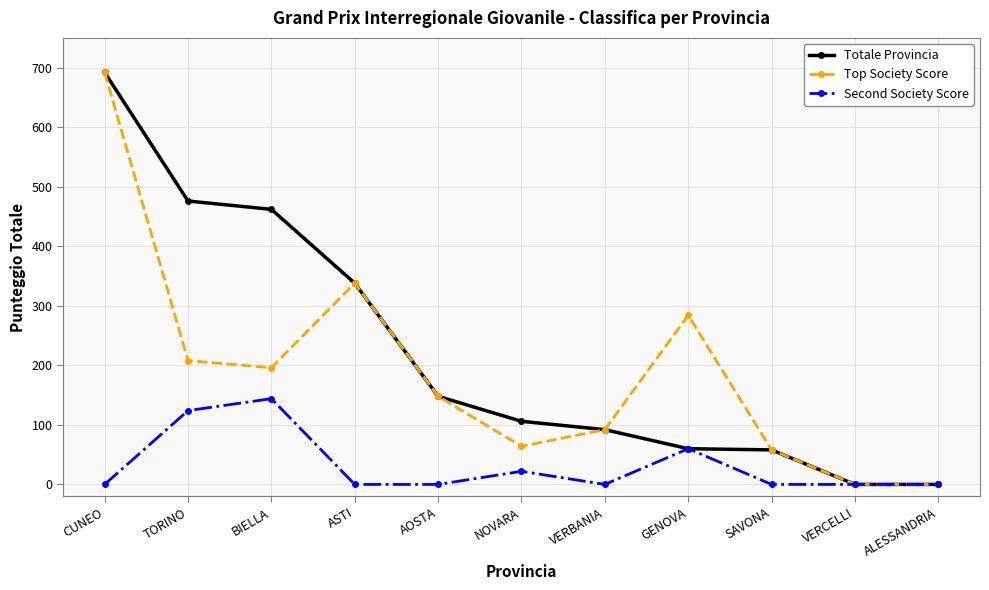

What are all the series names shown in the legend?

Totale Provincia, Top Society Score, Second Society Score